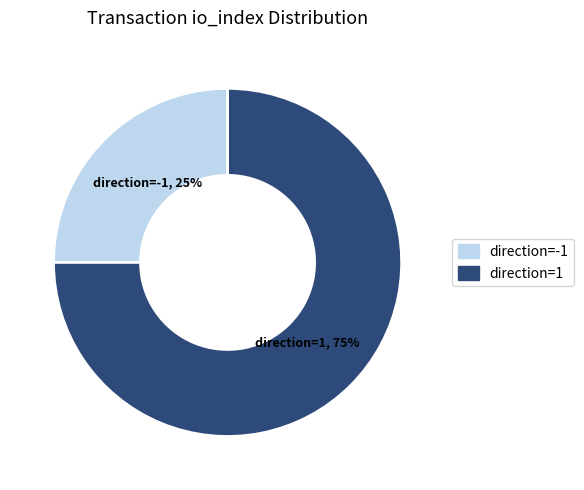

Rank the categories by value from highest to lowest.

direction=1, direction=-1